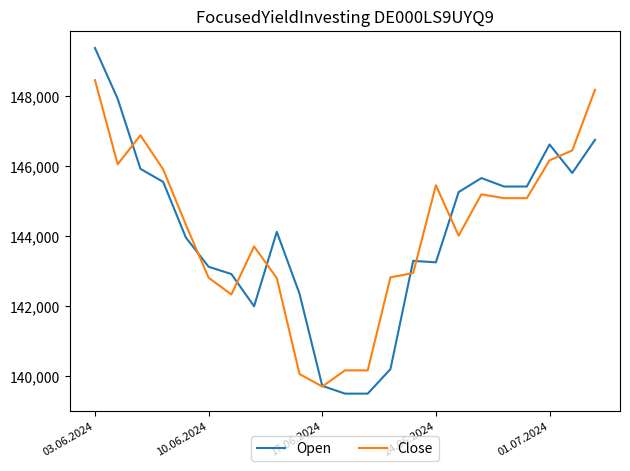

How many values in the Close series are below 144320?

11